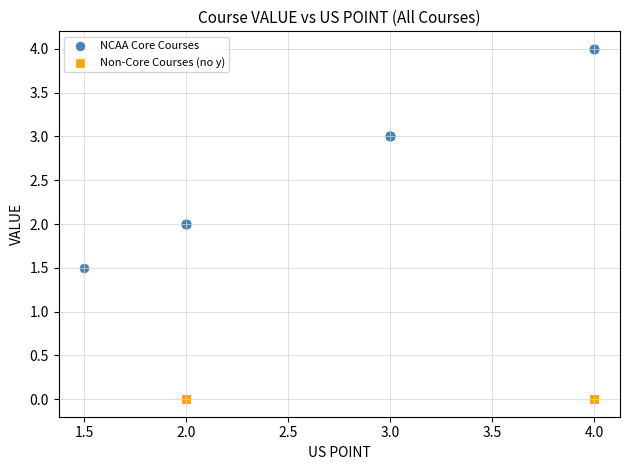

Which series reaches the minimum Y coordinate?

Non-Core Courses (no y)